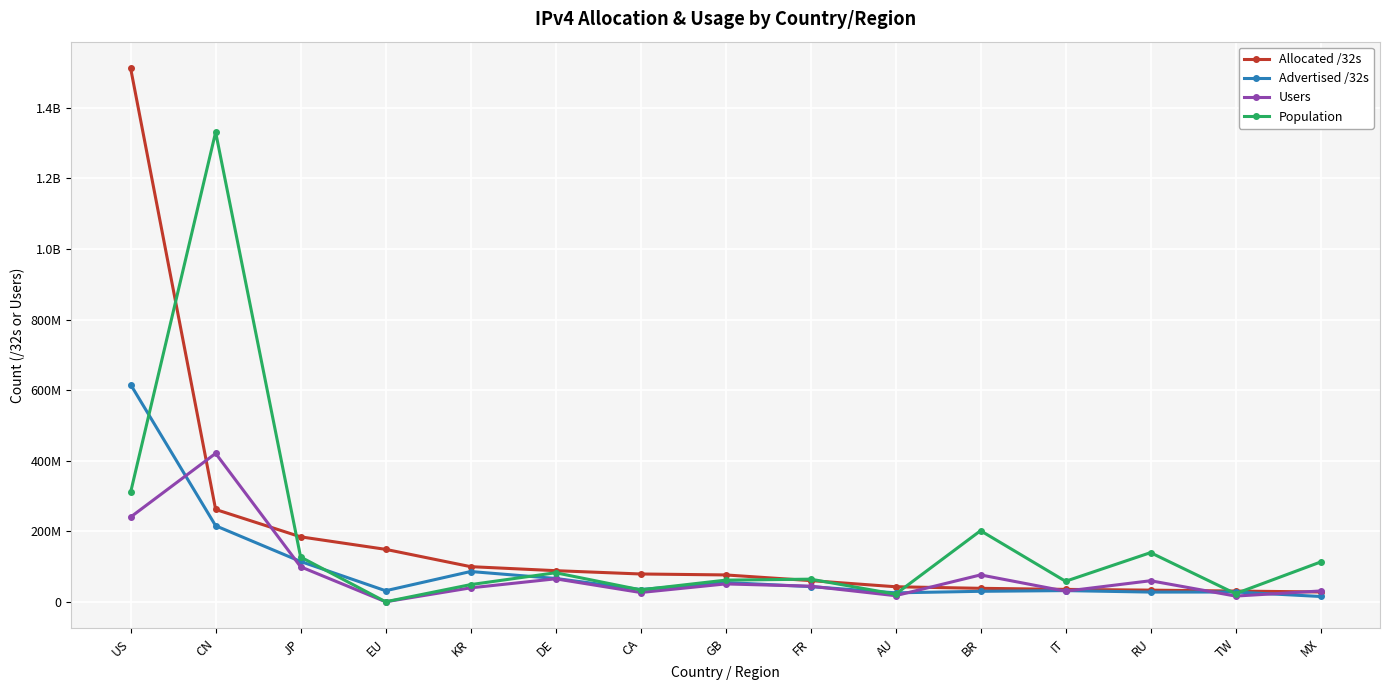

The Allocated /32s series shows 8041080 at MX. True or false?

False